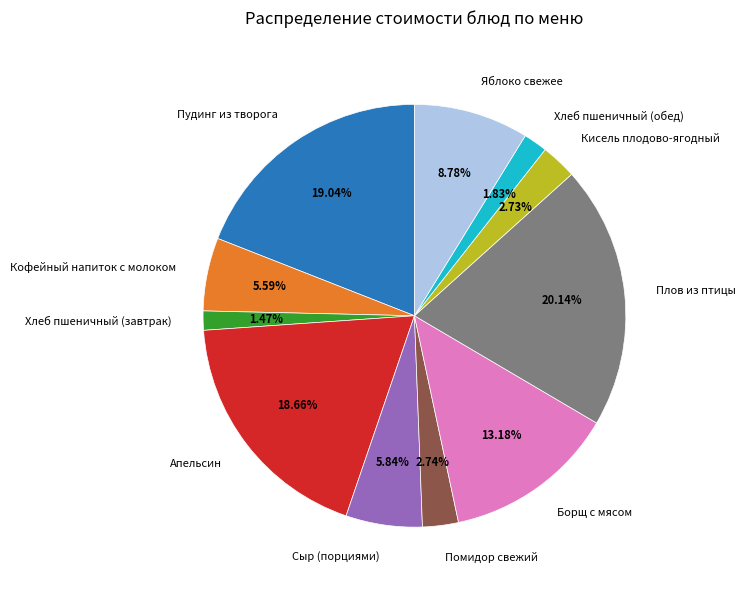

Is there any slice that represents more than half of the pie?

No